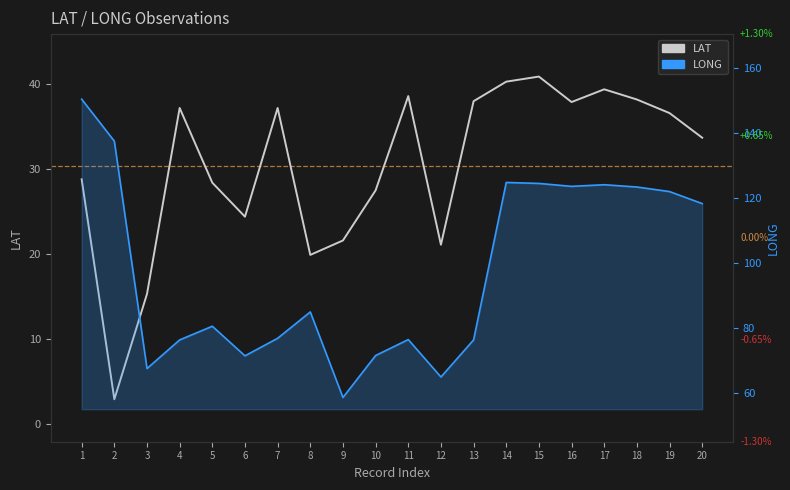

What is the value of the LONG point at the 11th from the left?

76.4